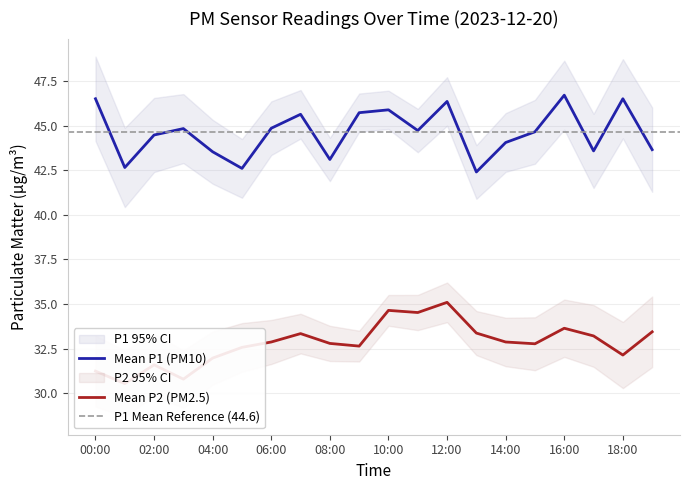

At which category is the sum across all series the highest?

12:00